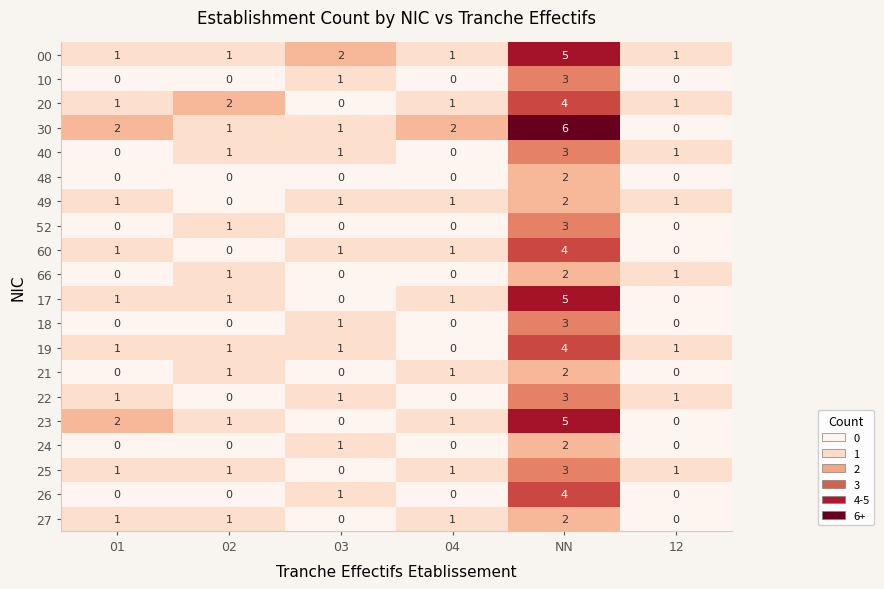

Count the 60 values in the range 0 to 1.

5